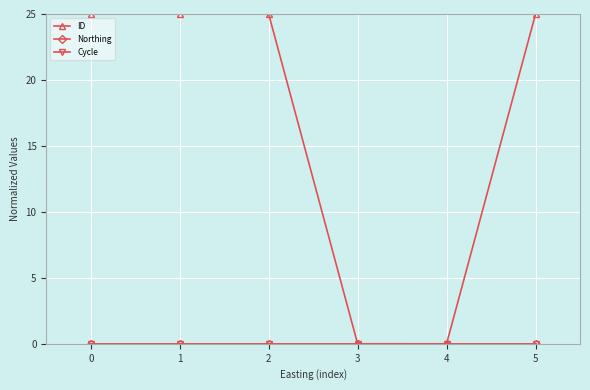

Is this an area chart (filled region under the line)?

No